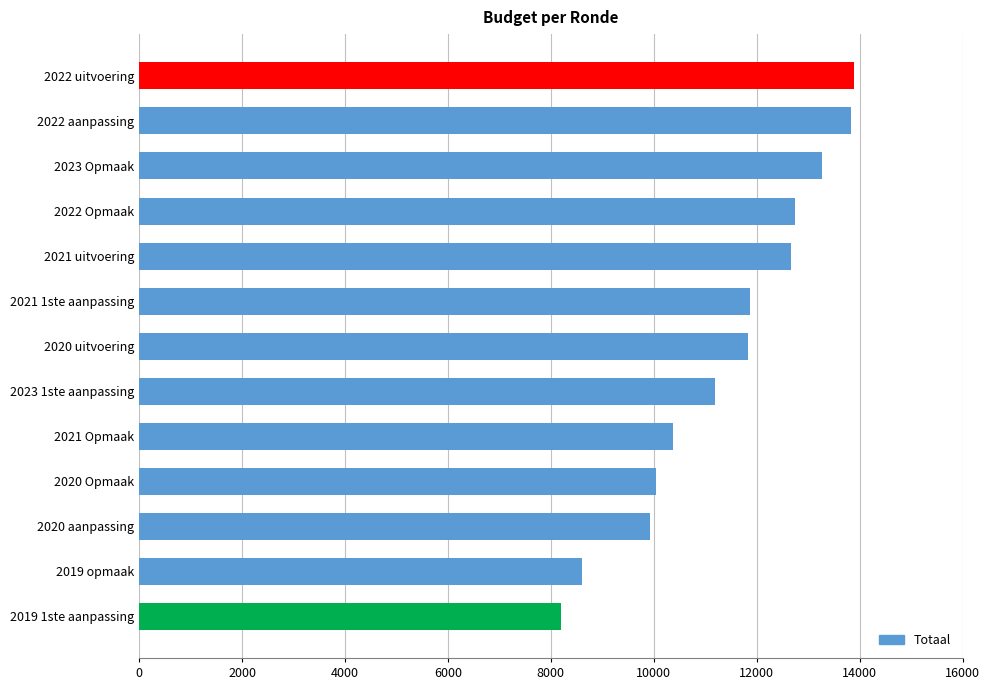

The chart shows a value of 4983 at 2022 aanpassing. True or false?

False